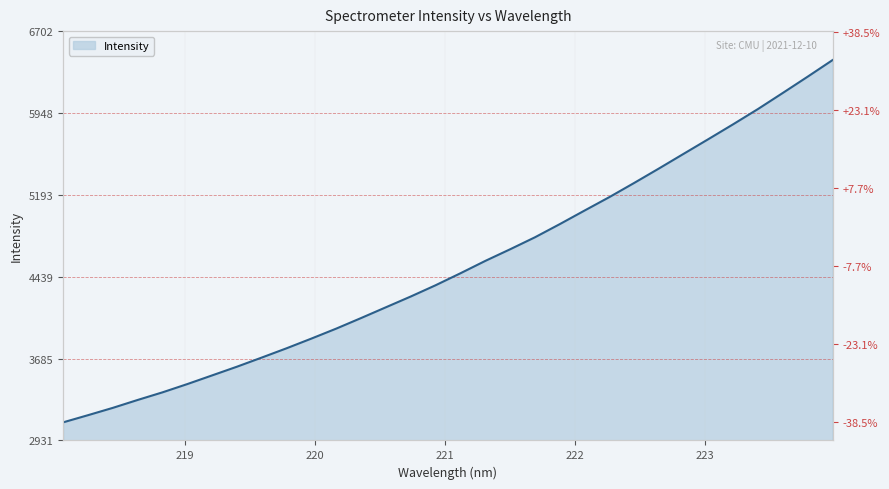

How many lines are shown in the chart?

1